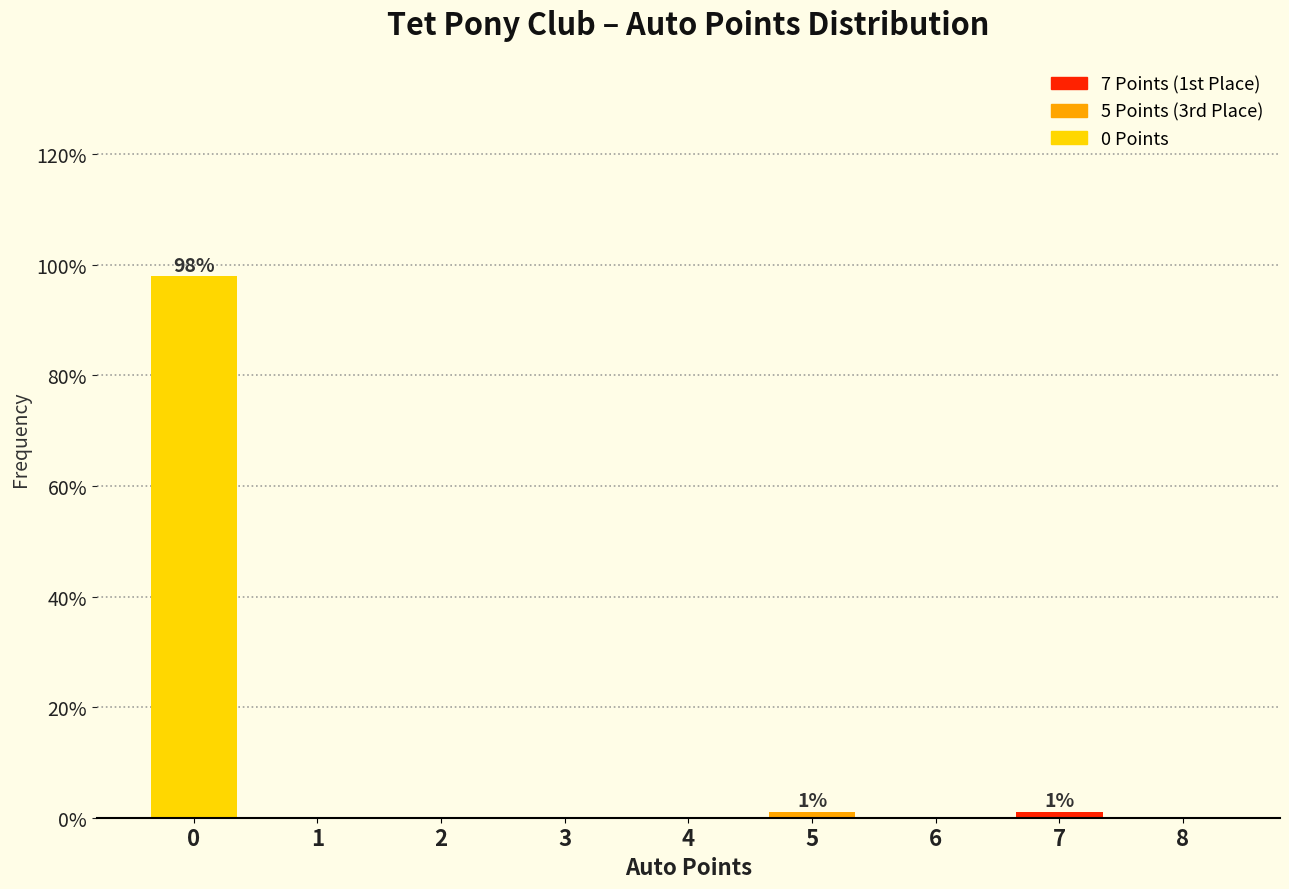

Reading right to left, what are all the values shown in this chart?

8=0.0	7=1.0	6=0.0	5=1.0	4=0.0	3=0.0	2=0.0	1=0.0	0=98.0